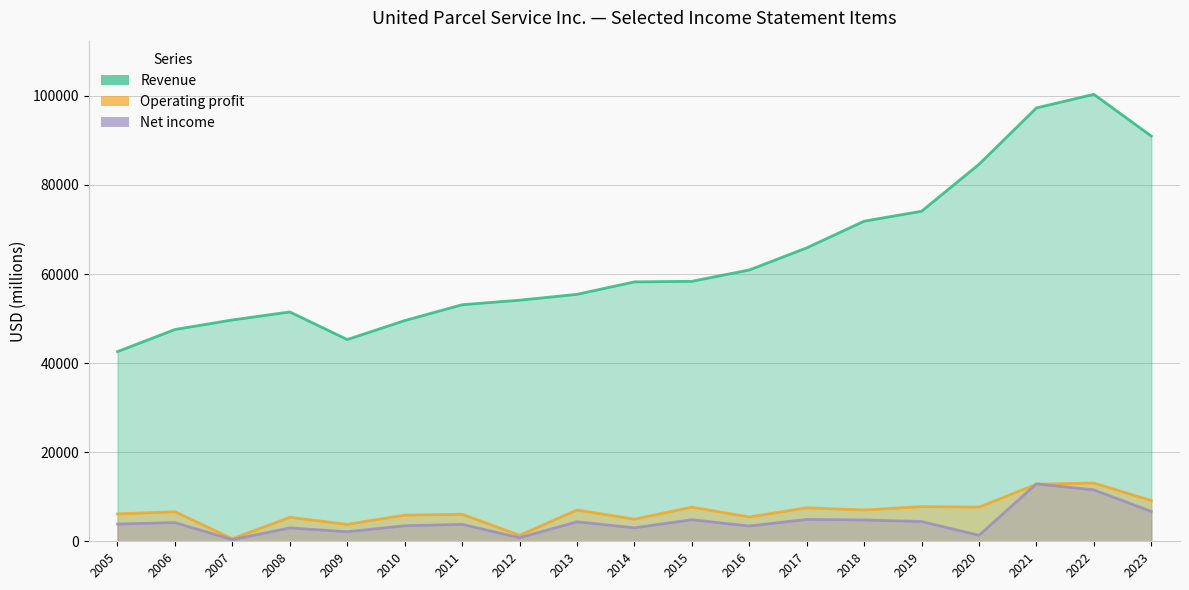

At which category does the chart reach its minimum across all series?

2007